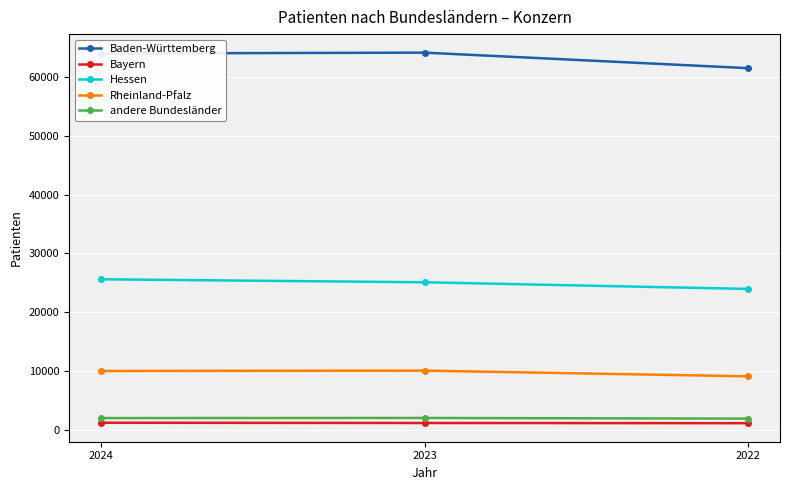

List the series in order of their peak value, lowest first.

Bayern, andere Bundesländer, Rheinland-Pfalz, Hessen, Baden-Württemberg